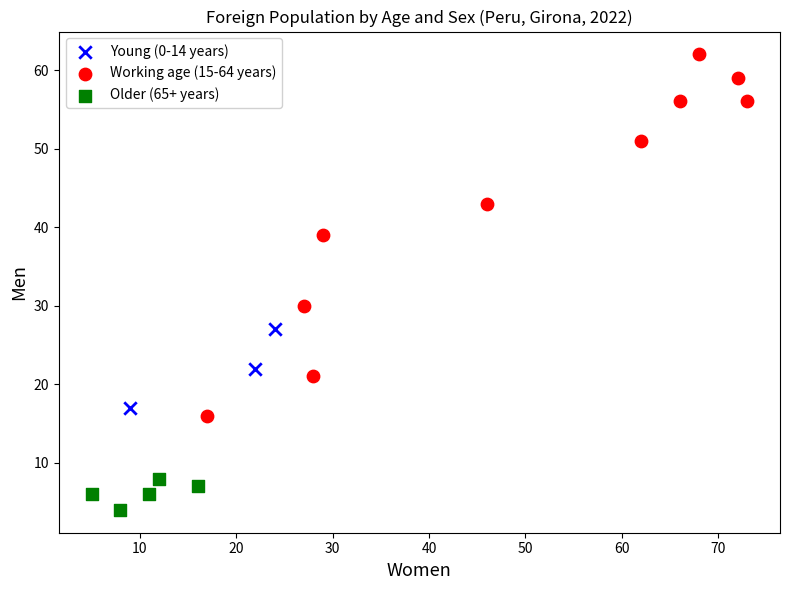

Which series reaches the maximum Y coordinate?

Working age (15-64 years)